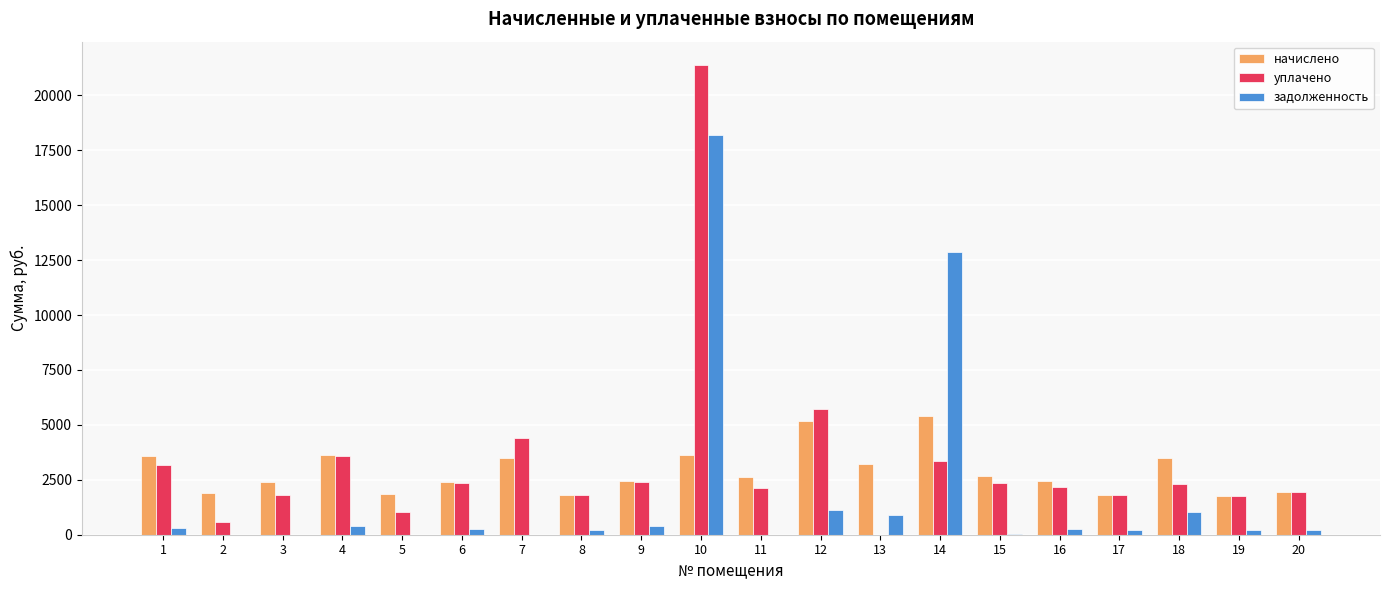

What is the highest value of the начислено series?

5399.0